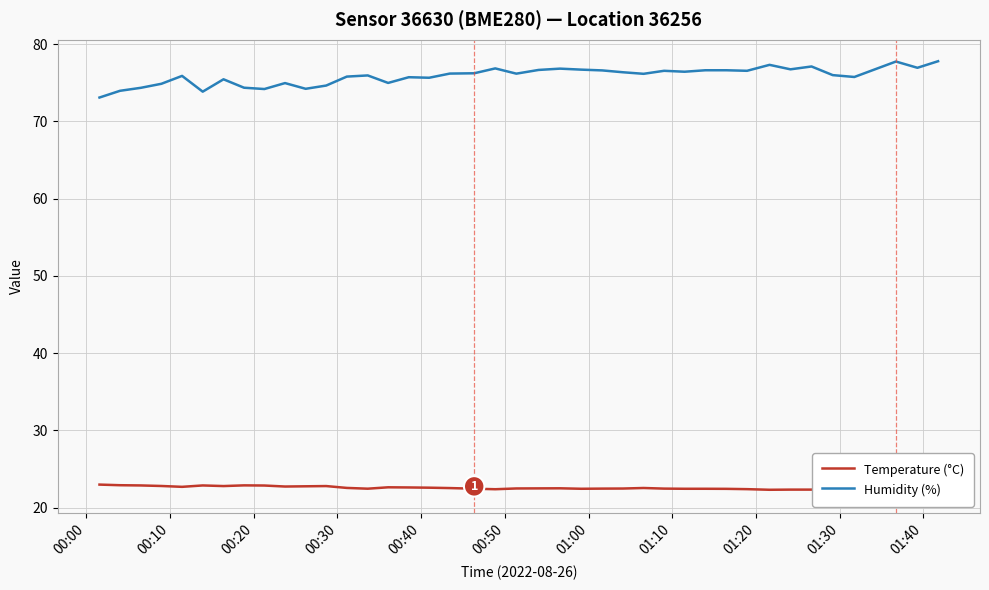

True or false: Temperature (°C) has more than 2 interior local peaks.

True